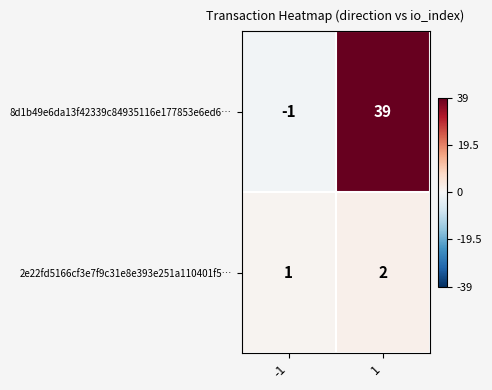

Is it true that 2e22fd5166cf3e7f9c31e8e393e251a110401f5… equals 1 at -1?

True